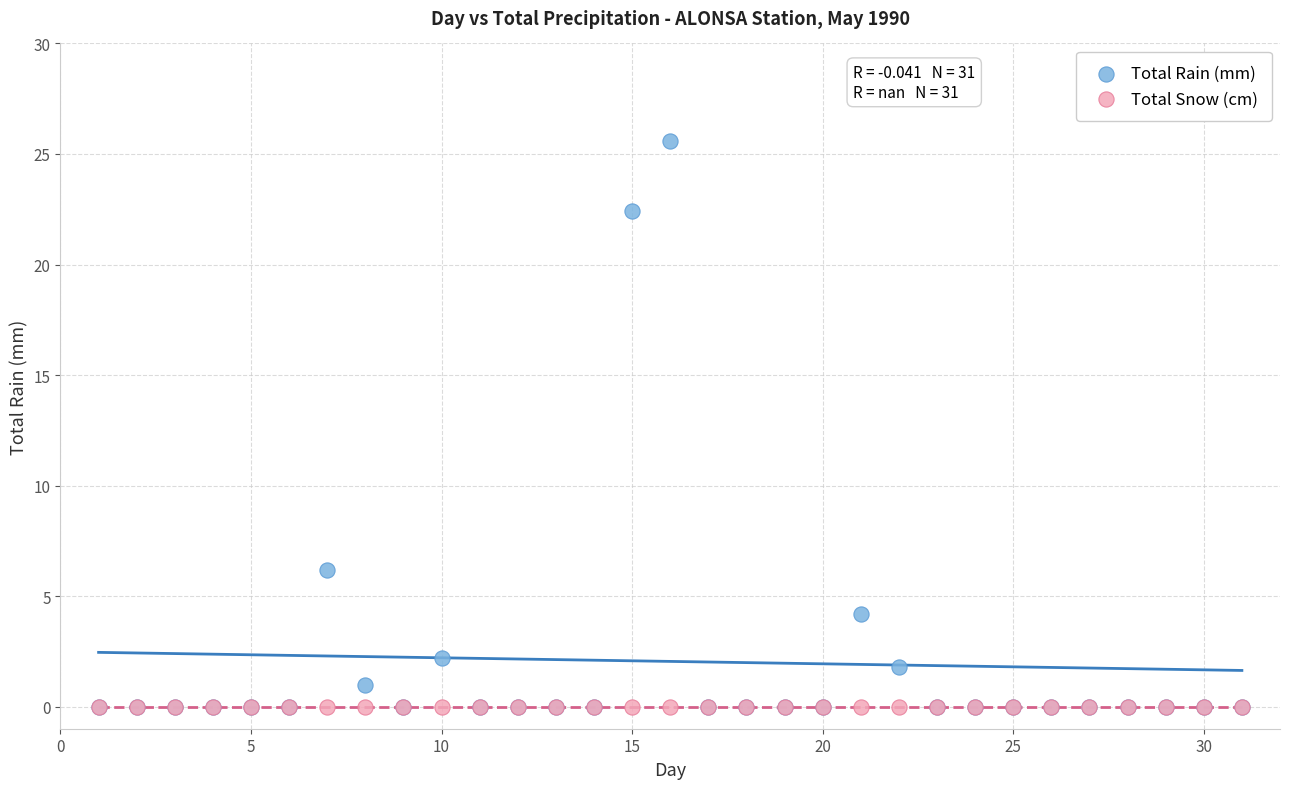

Across all series, what Y value is closest to 12?

6.2